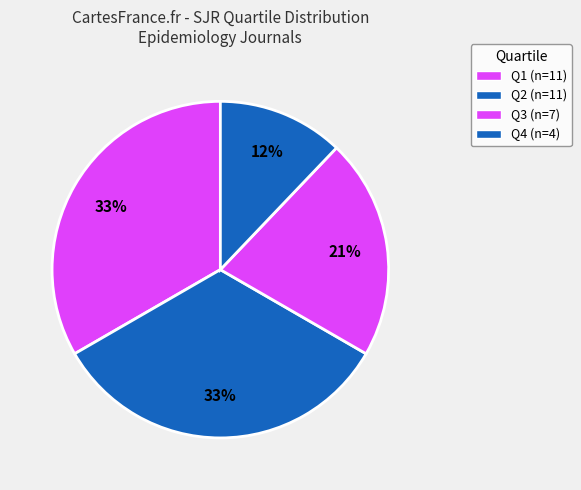

How many segments does this pie chart have?

4